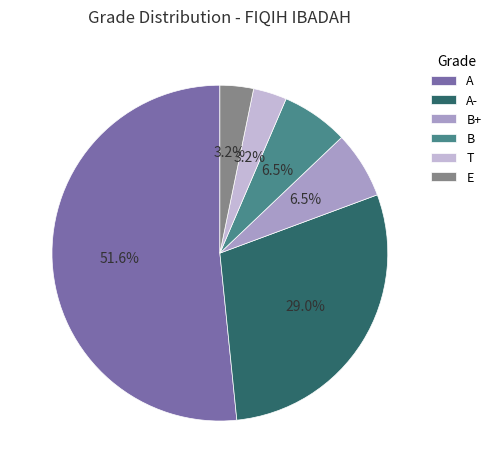

What percentage is the A slice, to the nearest percent?

52%